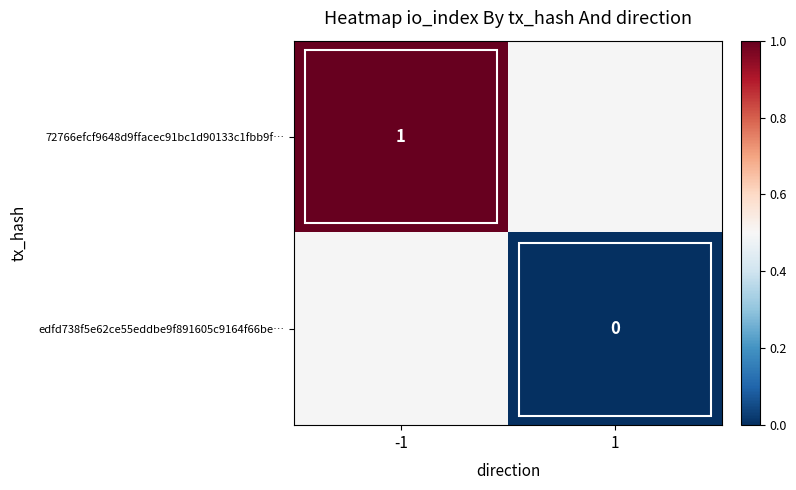

At which category does the chart reach its minimum across all series?

1